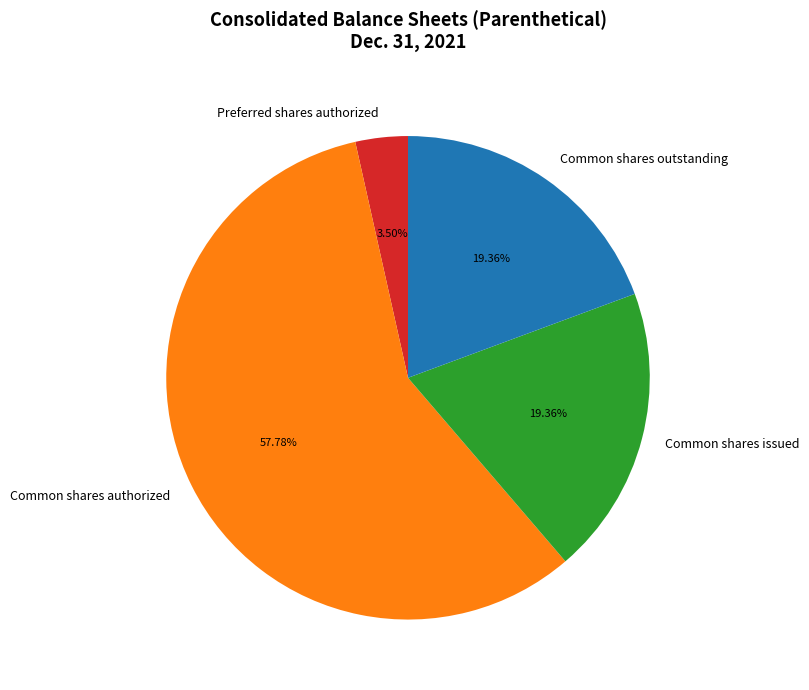

Which category has the smallest portion of the pie?

Preferred shares authorized